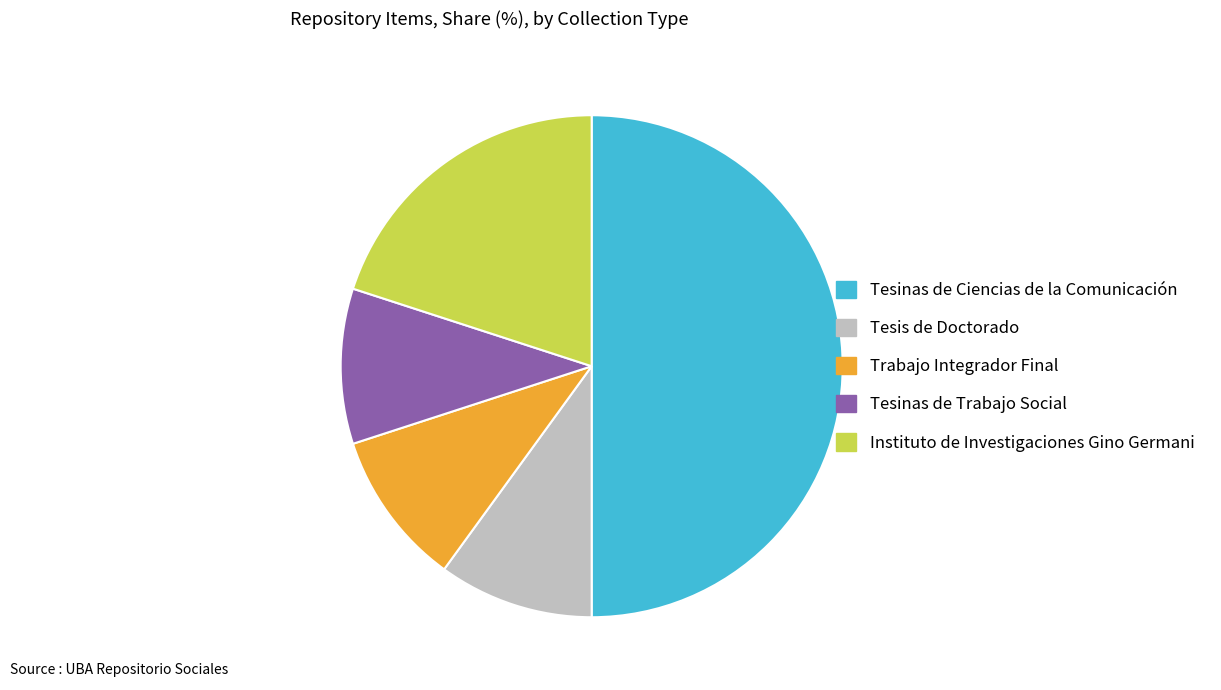

How many segments does this pie chart have?

5